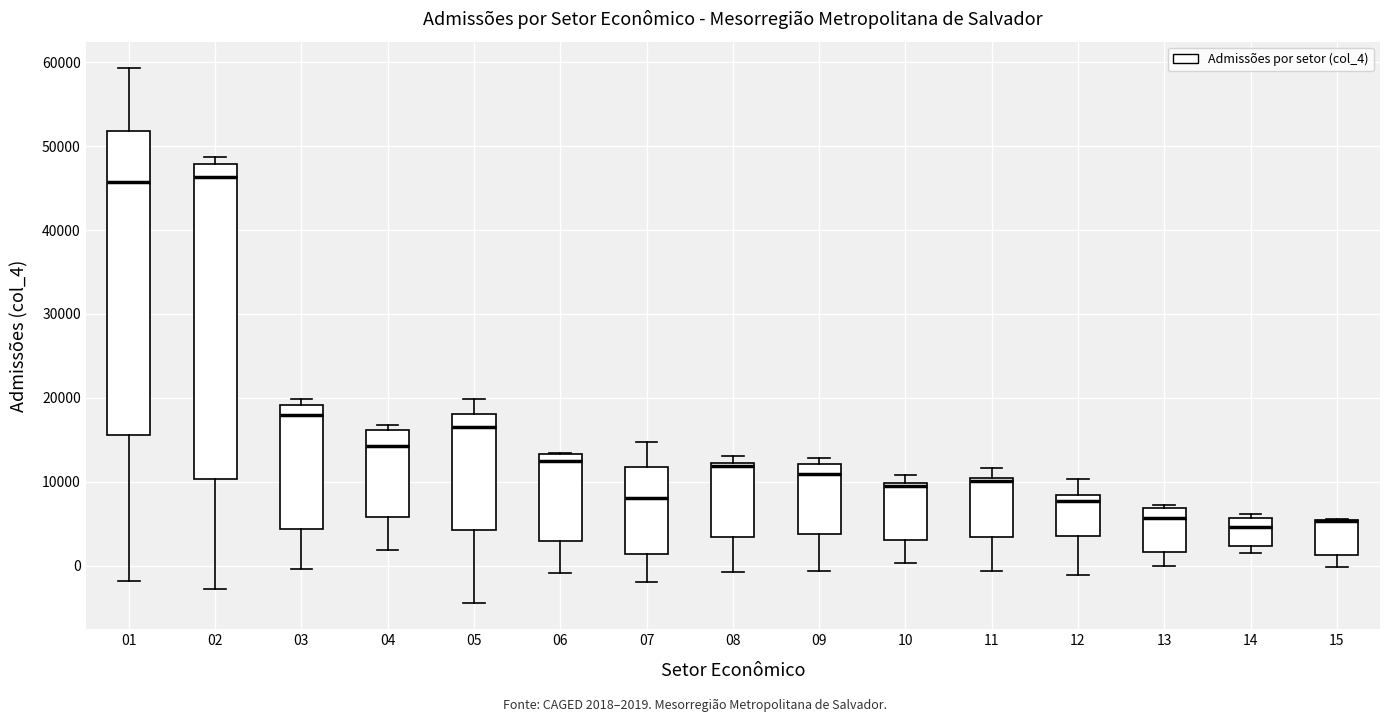

Reading left to right, transcribe this box plot: for each box, give where its median line is, the range the box spans, and where its two whiskers end, as read against the y-axis. The values are not printed on the chart, so give them approximately, as read against the axis.

01: median 46000, box 16000 to 52000, whiskers -2000 to 59000
02: median 46000, box 10000 to 48000, whiskers -3000 to 49000
03: median 18000, box 4000 to 19000, whiskers 0 to 20000
04: median 14000, box 6000 to 16000, whiskers 2000 to 17000
05: median 17000, box 4000 to 18000, whiskers -4000 to 20000
06: median 13000 (just below the box's upper edge), box 3000 to 13000, whiskers -1000 to 13000
07: median 8000, box 1000 to 12000, whiskers -2000 to 15000
08: median 12000 (just below the box's upper edge), box 3000 to 12000, whiskers -1000 to 13000
09: median 11000, box 4000 to 12000, whiskers -1000 to 13000
10: median 10000 (just below the box's upper edge), box 3000 to 10000, whiskers 0 to 11000
11: median 10000 (just below the box's upper edge), box 3000 to 10000, whiskers -1000 to 12000
12: median 8000 (just below the box's upper edge), box 4000 to 8000, whiskers -1000 to 10000
13: median 6000, box 2000 to 7000, whiskers 0 to 7000 (just above the box's upper edge)
14: median 5000, box 2000 to 6000, whiskers 1000 to 6000 (just above the box's upper edge)
15: median 5000 (drawn on the box's upper edge), box 1000 to 5000, whiskers 0 to 6000